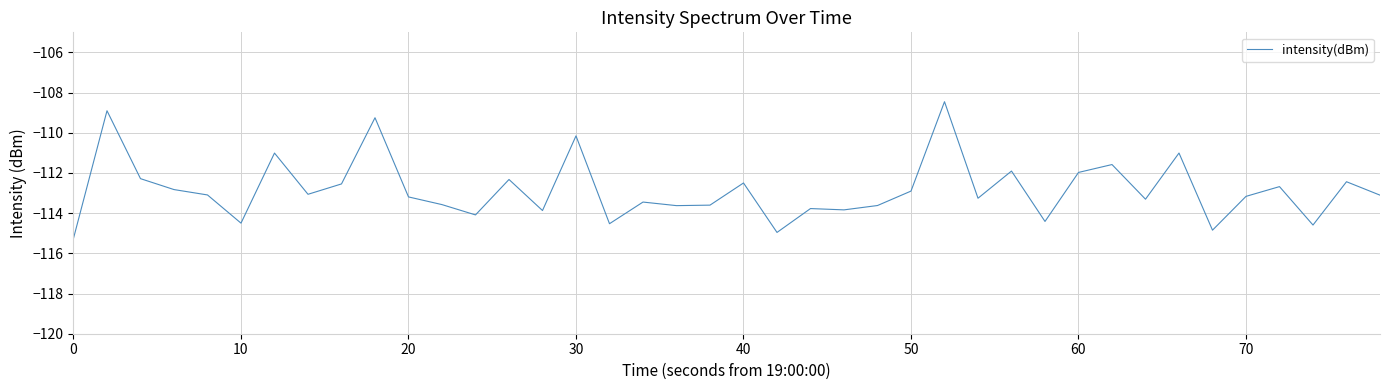

What is the difference between the maximum and minimum values?

6.8